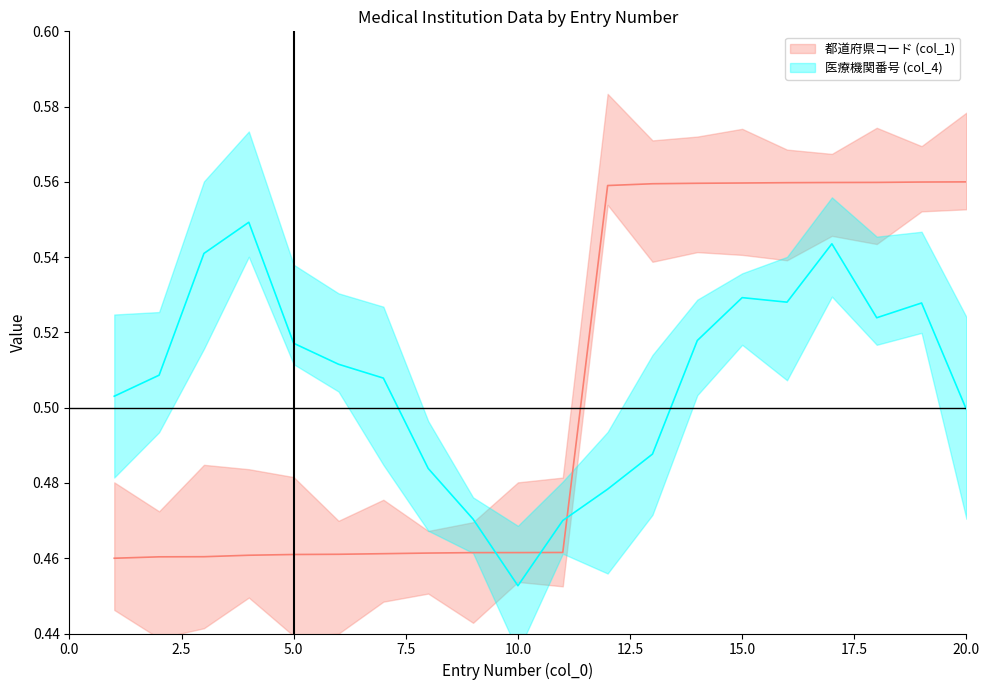

Reading left to right, extract all data points from this chart.

0.5	0.5	0.5	0.5	0.5	0.5	0.5	0.5	0.5	0.5	0.5	0.6	0.6	0.6	0.6	0.6	0.6	0.6	0.6	0.6